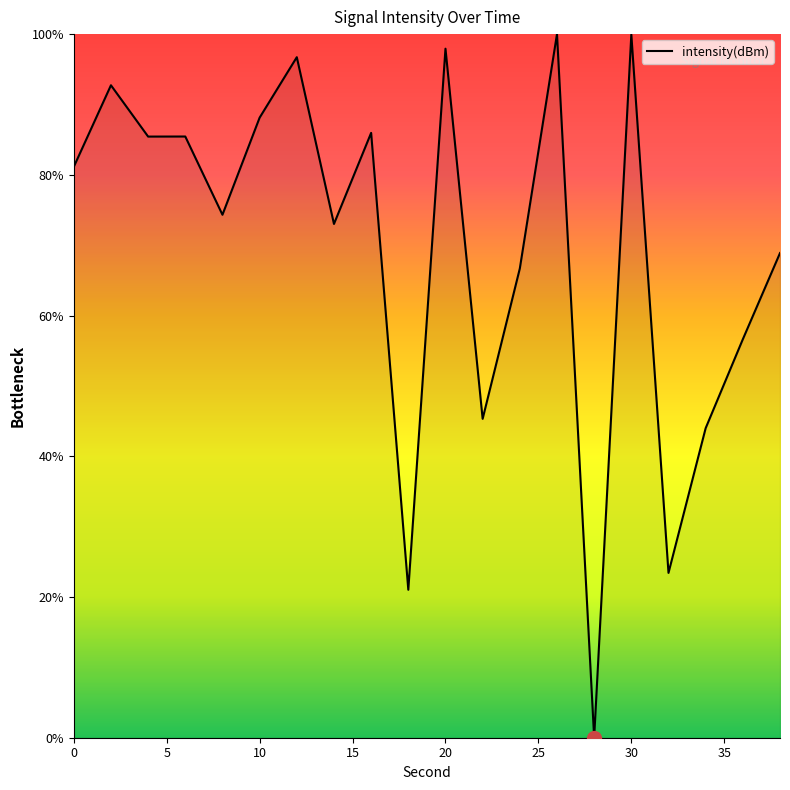

Is this an area chart (filled region under the line)?

Yes